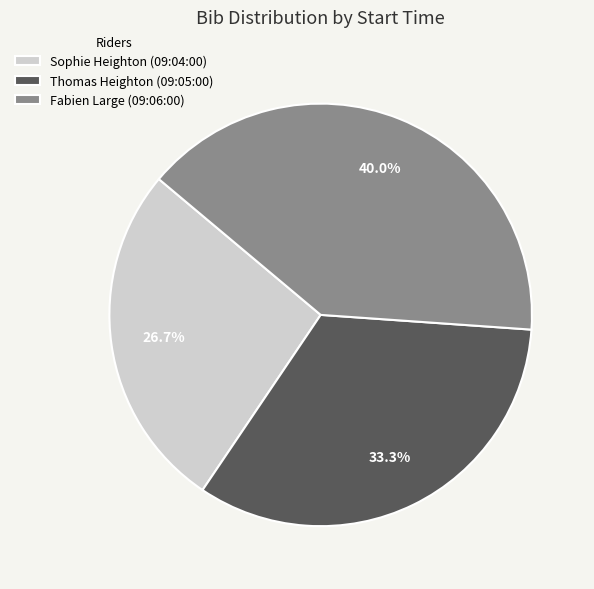

To the nearest percent, what is the difference between the largest and smallest slice percentages?

13%